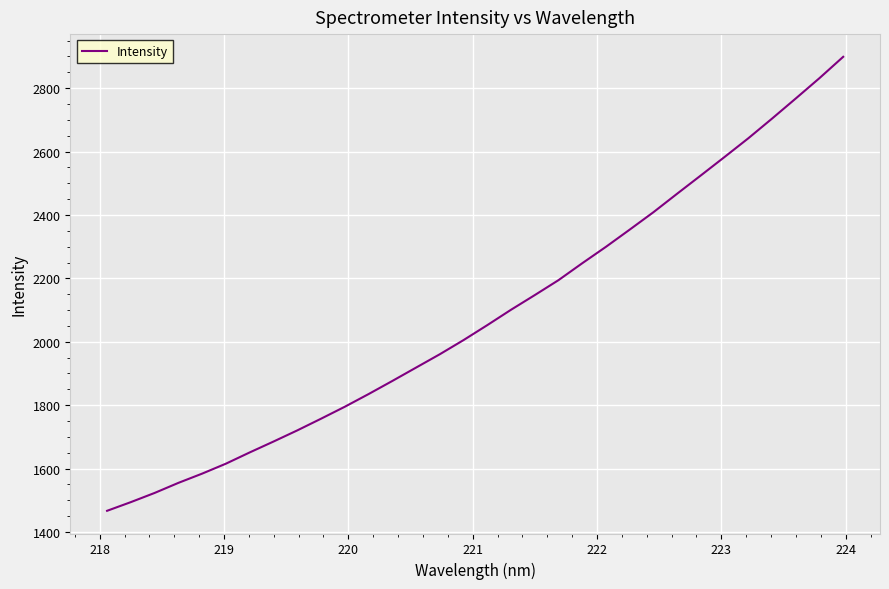

What is the difference between the maximum and minimum values?

1431.7